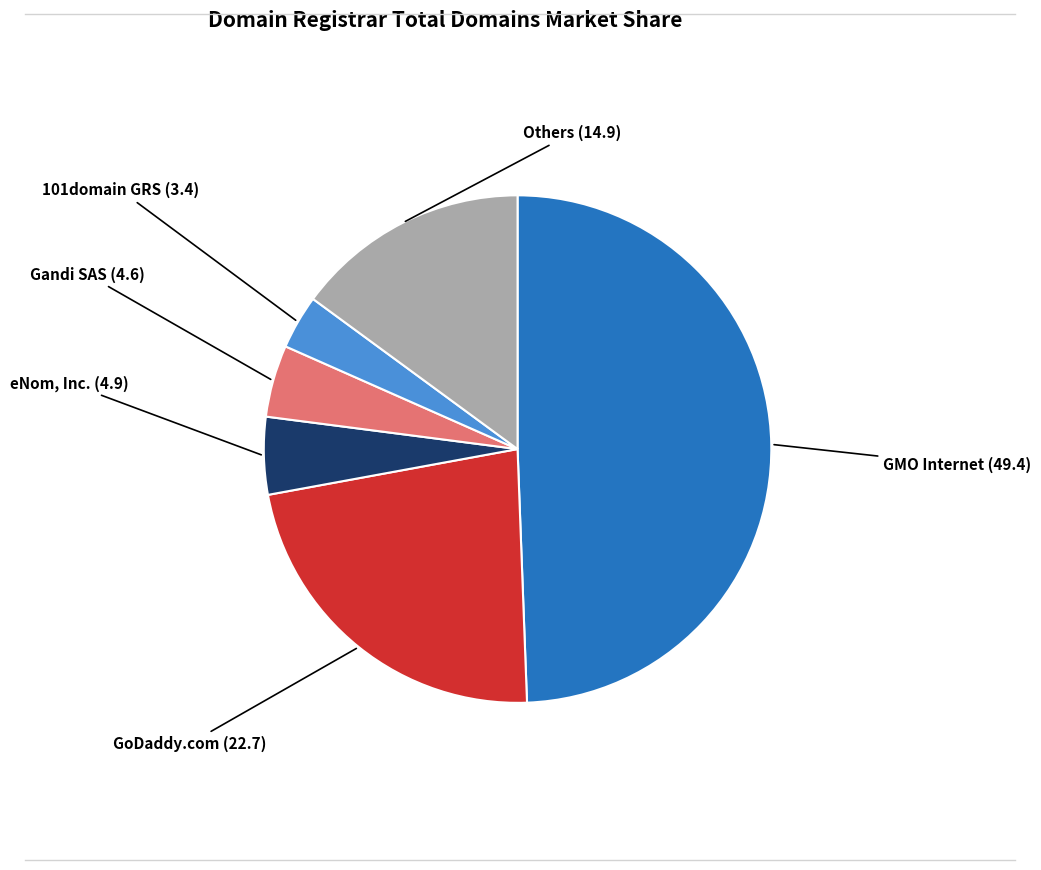

Combined, do GMO Internet and Gandi SAS account for over 50%?

Yes